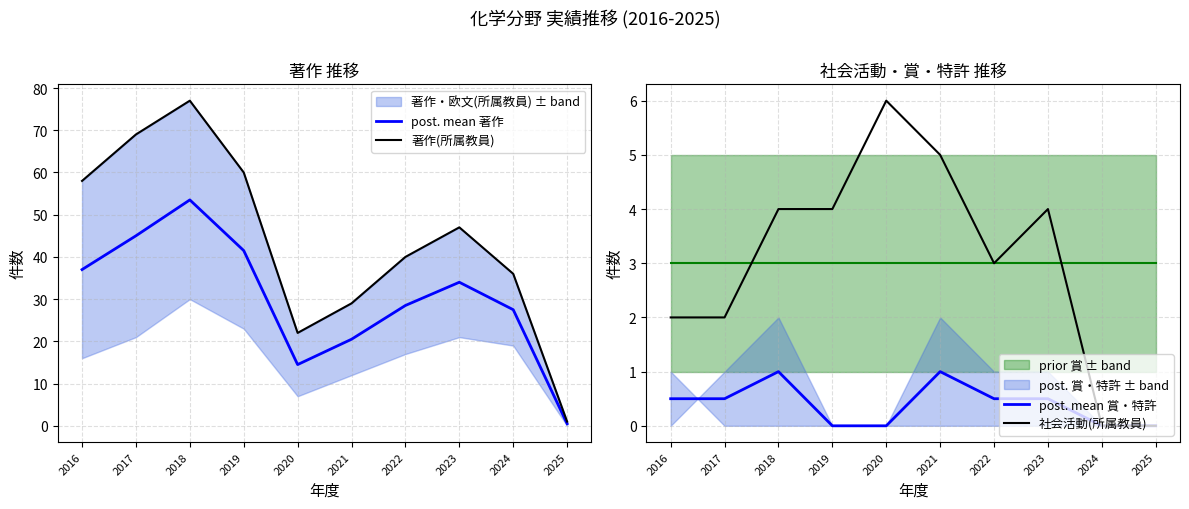

At which label is post. mean 賞・特許 closest to 0?

2019